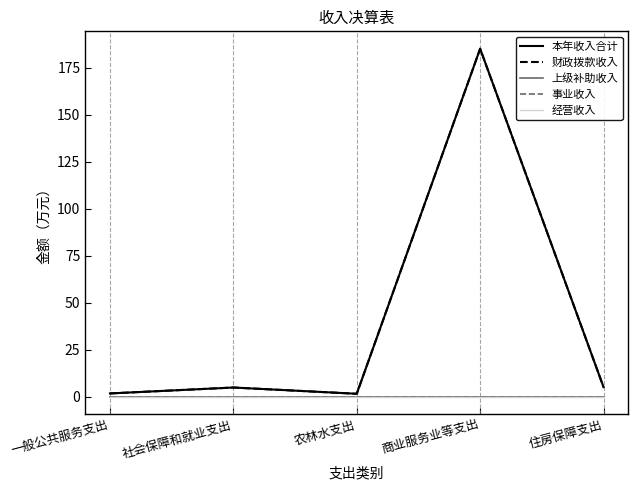

What is the sum of all 财政拨款收入 values?

198.1